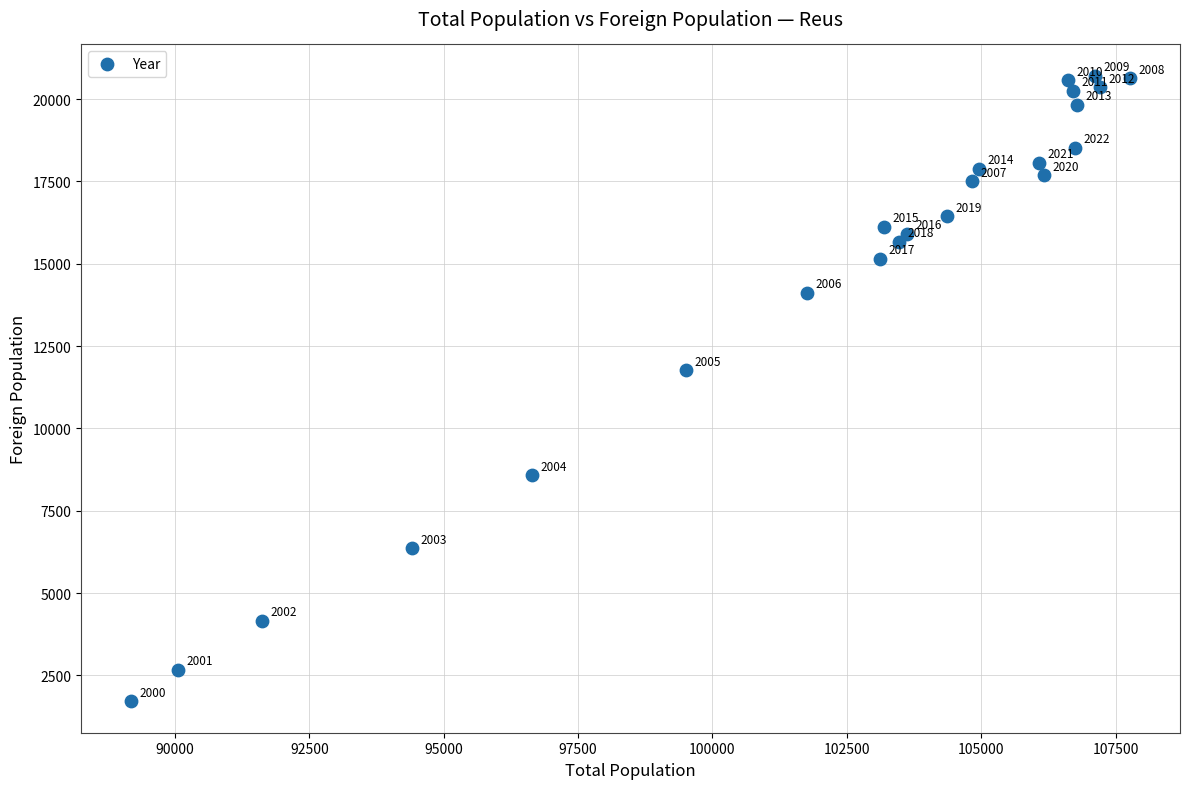

What Y value in the scatter plot is closest to 11208?

11760